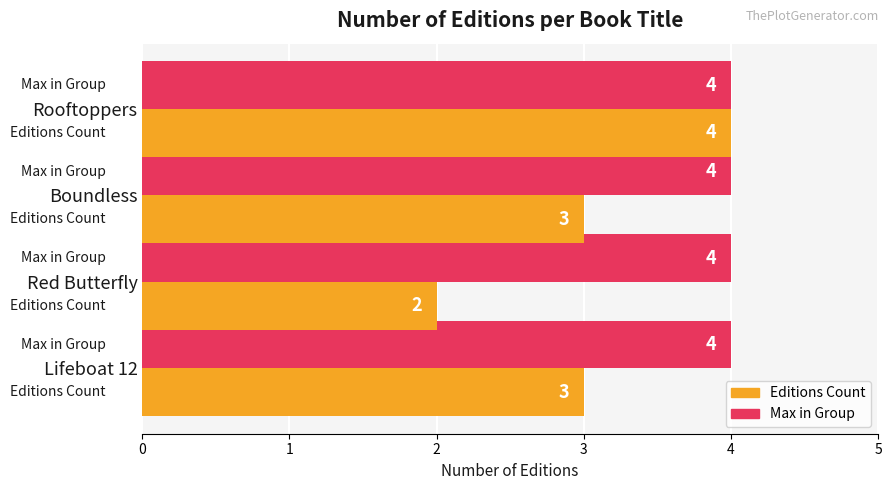

At which category is the sum across all series the highest?

Rooftoppers